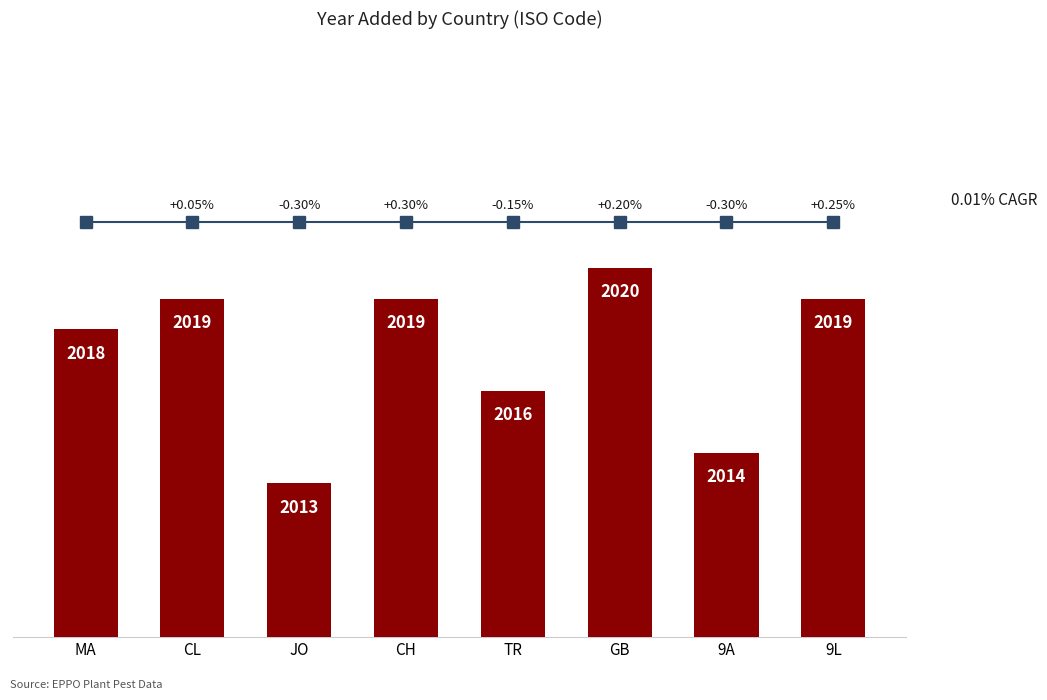

At which label is the value closest to 2016?

TR